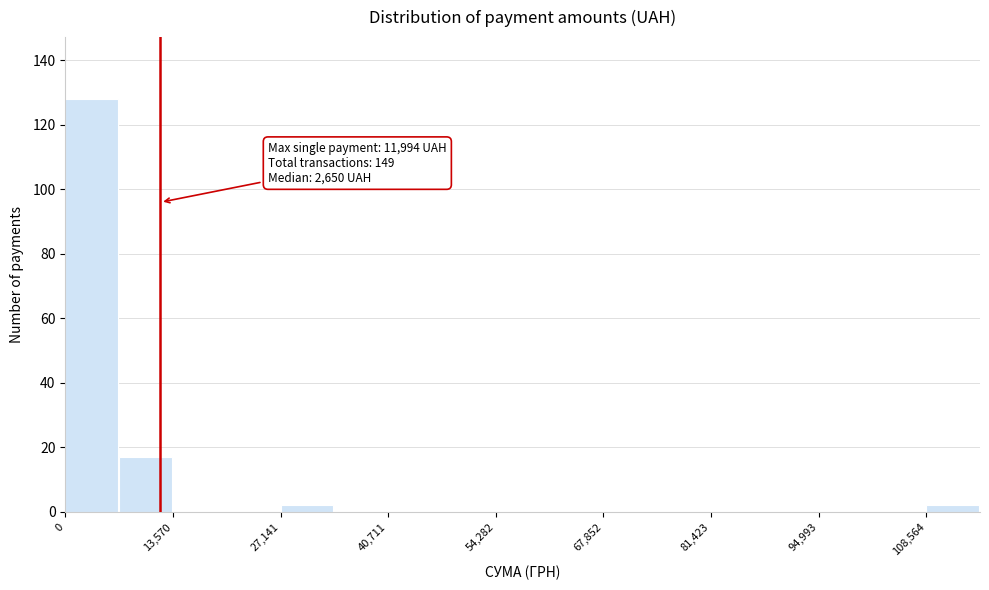

Around what value on the x-axis is the tallest bar? Give the approximate position of its centre, as read against the axis.

4000